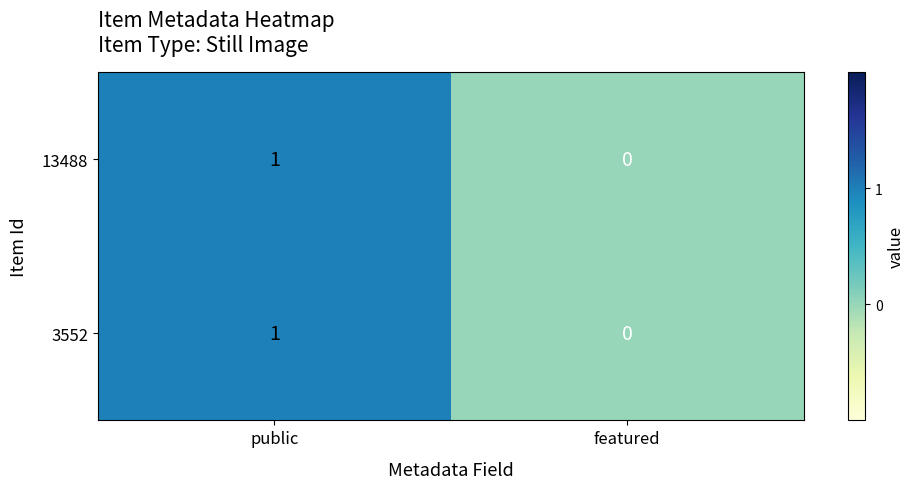

Reading left to right, extract all data points from this chart.

13488: public=1	featured=0
3552: public=1	featured=0